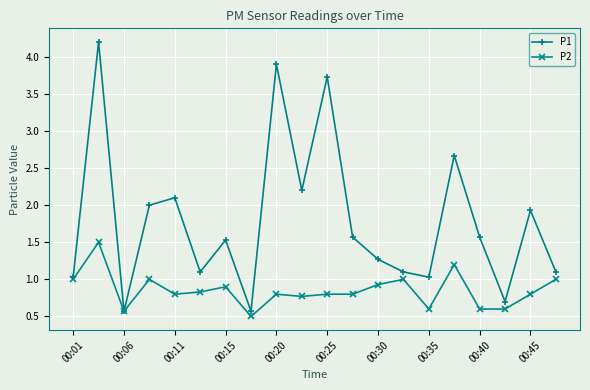

What is the lowest value of the P1 series?

0.6